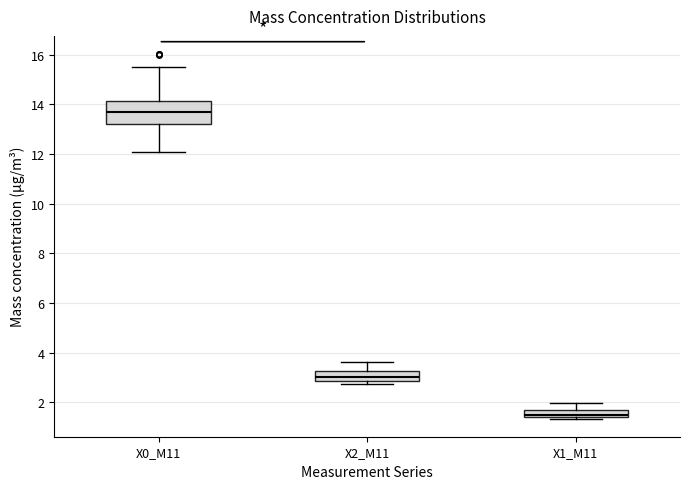

Comparing the boxes themselves (not the whiskers), which one is the tallest?

X0_M11